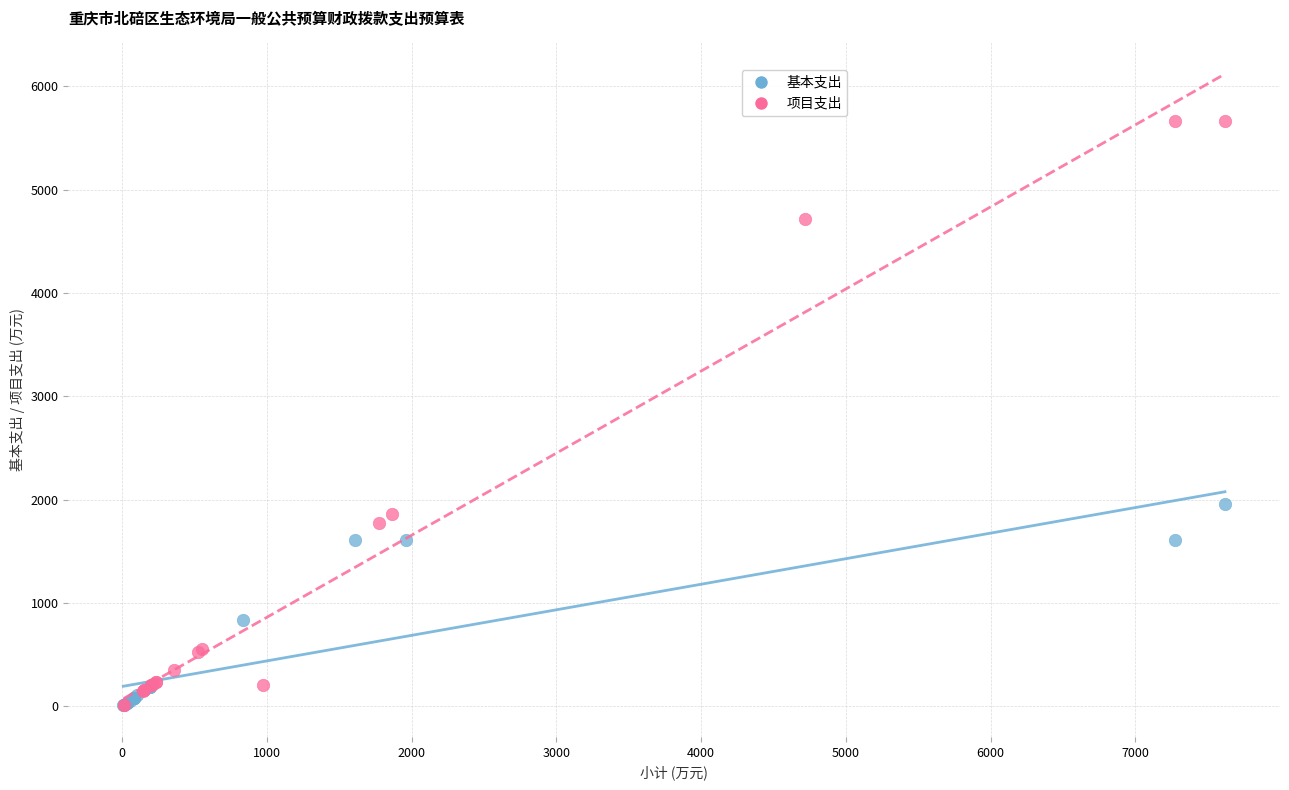

What are all the series names shown in the legend?

基本支出, 项目支出